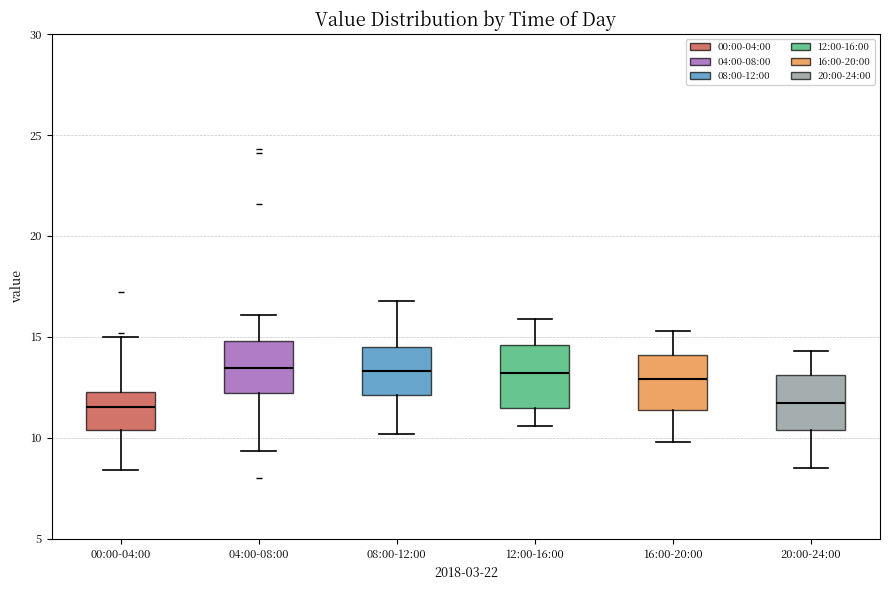

Reading left to right, read every box against the y-axis: the position of its median line, the range the box covers, and the ends of its whiskers. The values are not printed on the chart, so give them approximately, as read against the axis.

00:00-04:00: median 11.5, box 10.5 to 12.5, whiskers 8.5 to 15.0
04:00-08:00: median 13.5, box 12.0 to 15.0, whiskers 9.5 to 16.0
08:00-12:00: median 13.5, box 12.0 to 14.5, whiskers 10.0 to 17.0
12:00-16:00: median 13.0, box 11.5 to 14.5, whiskers 10.5 to 16.0
16:00-20:00: median 13.0, box 11.5 to 14.0, whiskers 10.0 to 15.5
20:00-24:00: median 11.5, box 10.5 to 13.0, whiskers 8.5 to 14.5